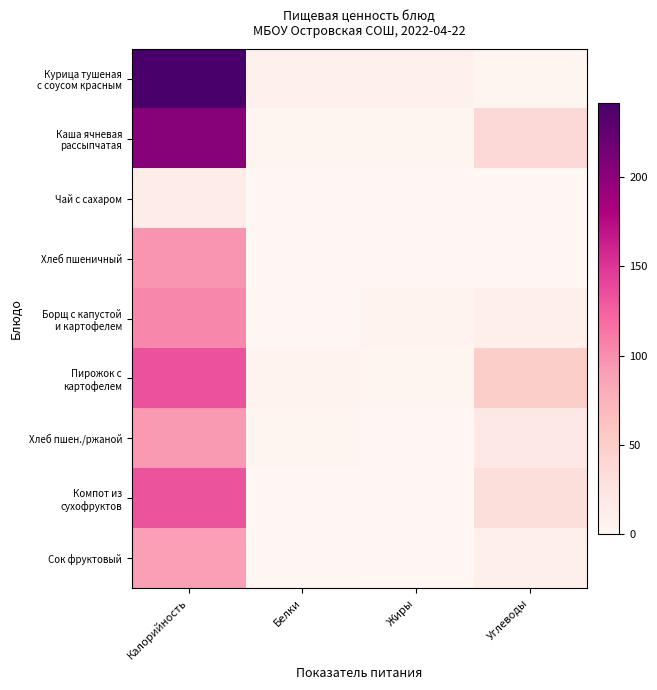

Between Жиры and Калорийность, which is larger?

Калорийность